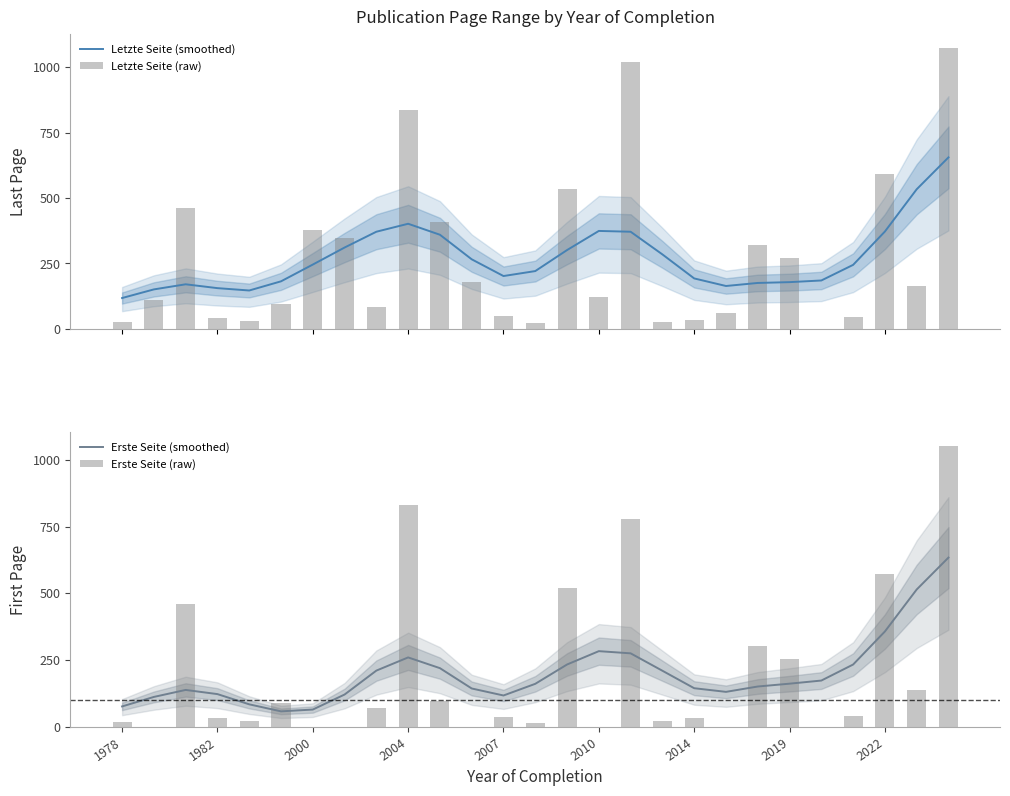

True or false: Erste Seite (smoothed) has a value of 118.0 at 2007.

True